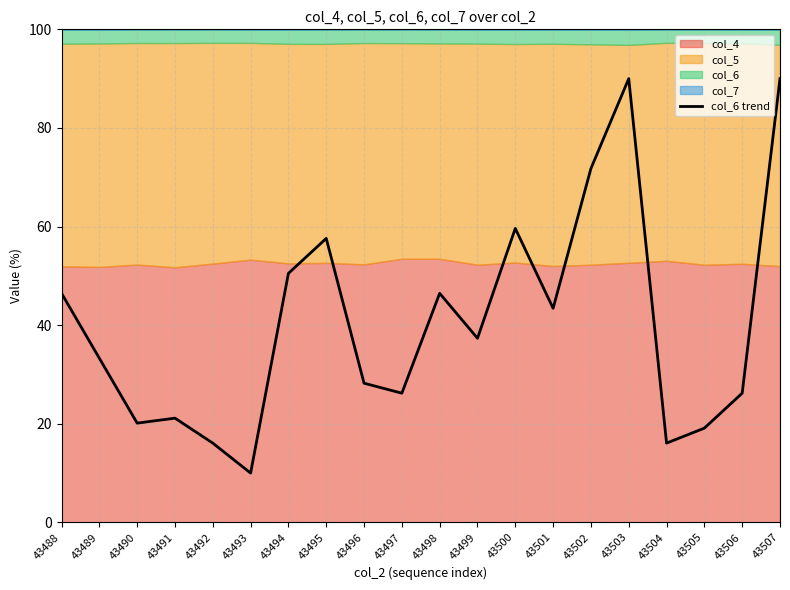

How many lines are shown in the chart?

1